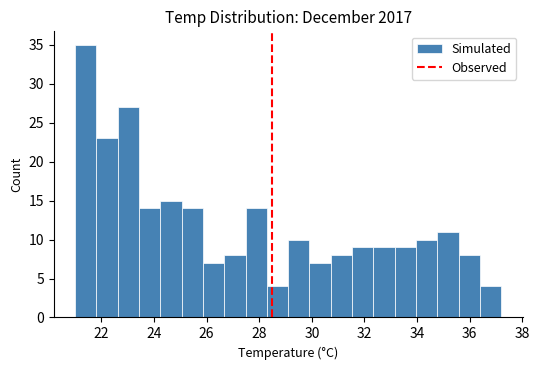

What is the height of the bar covering 30.0 to 30.8 on the x-axis? Neither the bar edges nor the heights are printed on the chart, so give them approximately, as read against the axes.

7